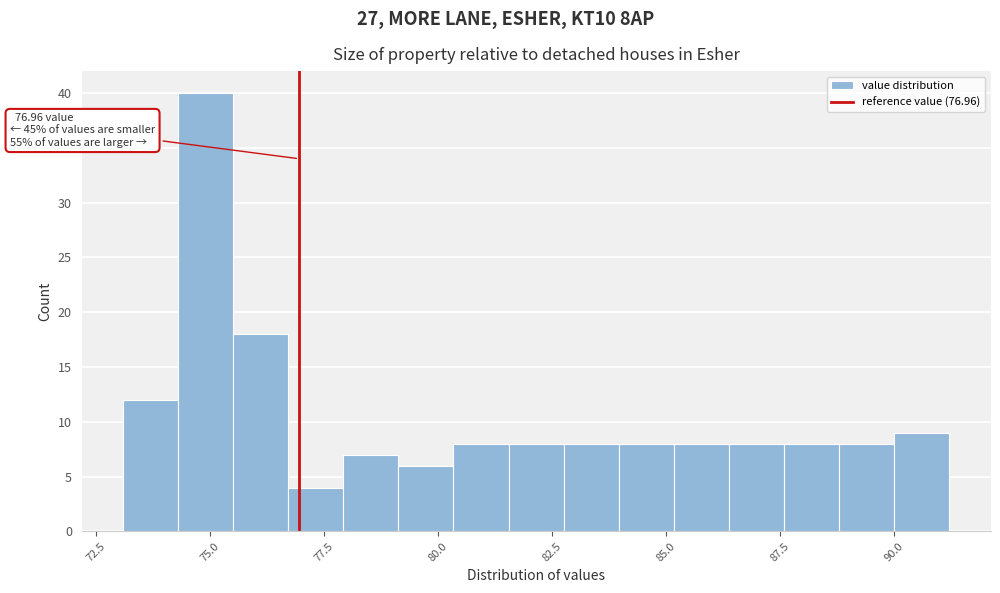

Read against the x-axis, roughly where is the centre of the tallest bar?

75.0